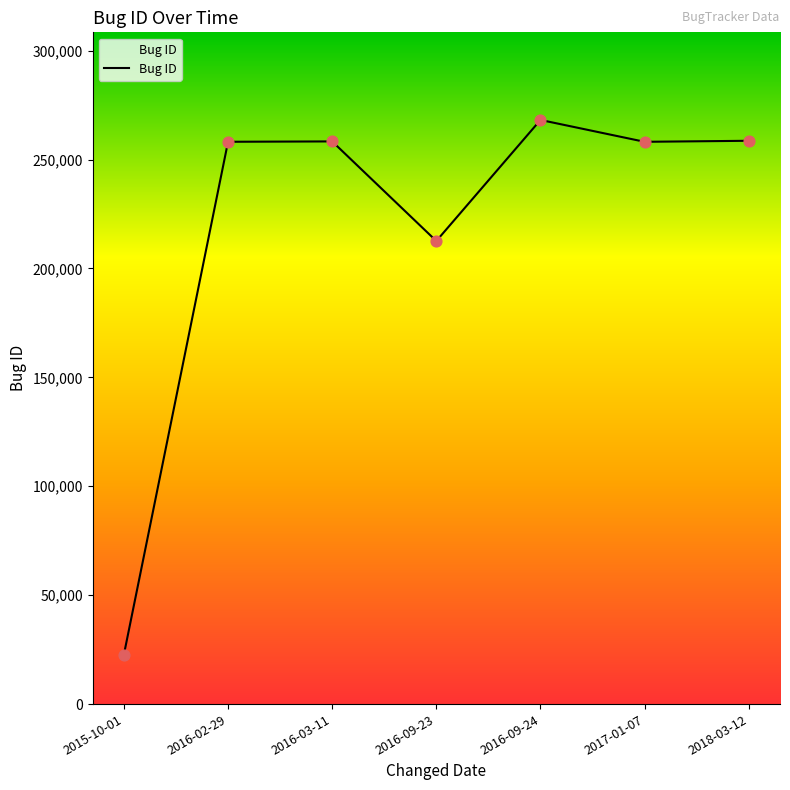

Between 2018-03-12 and 2015-10-01, which is larger?

2018-03-12